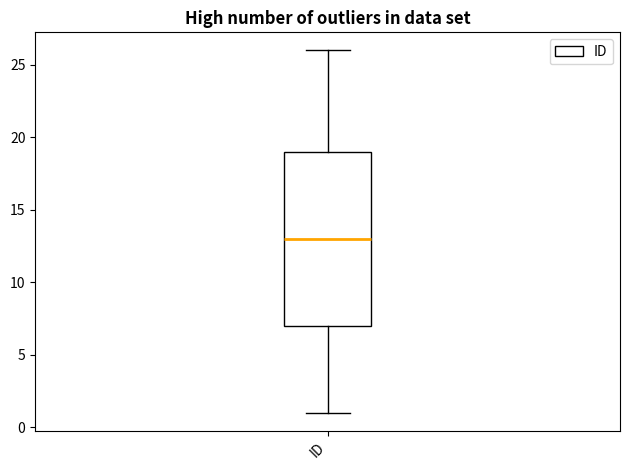

Transcribe this box plot: give where the median line is, the range the box spans, and where the two whiskers end, as read against the y-axis. The values are not printed on the chart, so give them approximately, as read against the axis.

median 13, box 7 to 19, whiskers 1 to 26